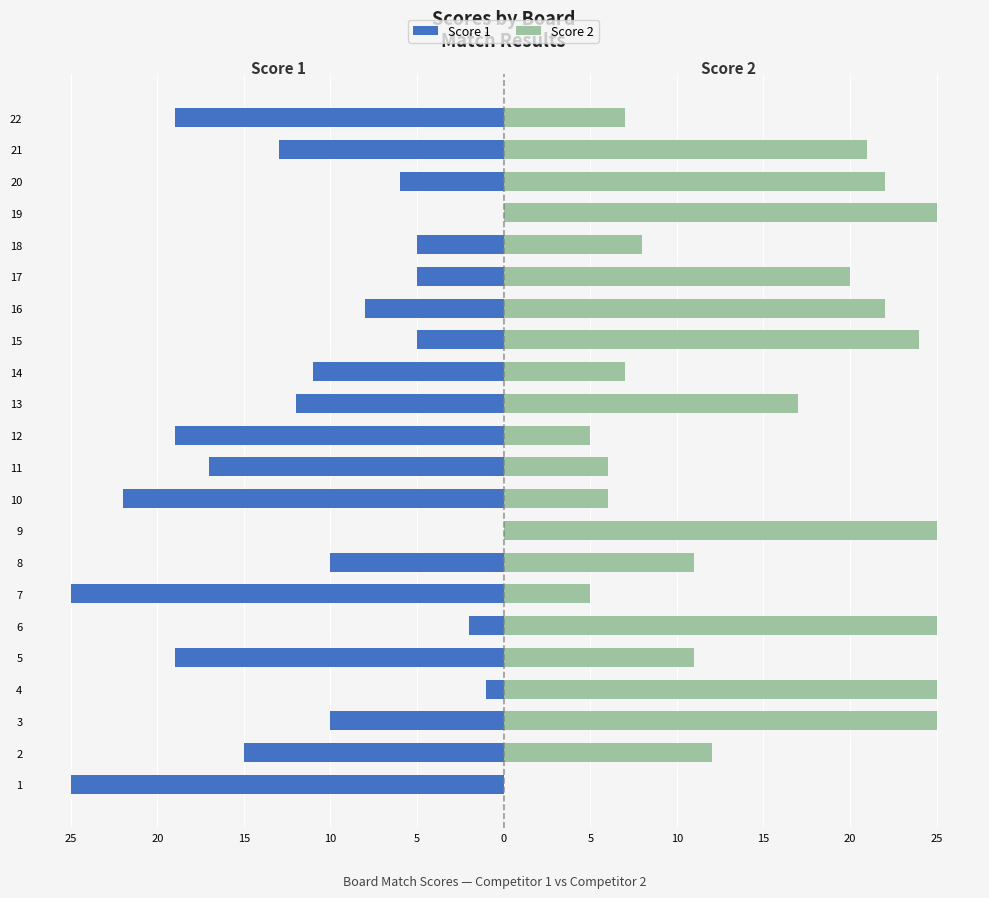

Is the value of Score 1 at 19 greater than the value of Score 2 at 3?

No